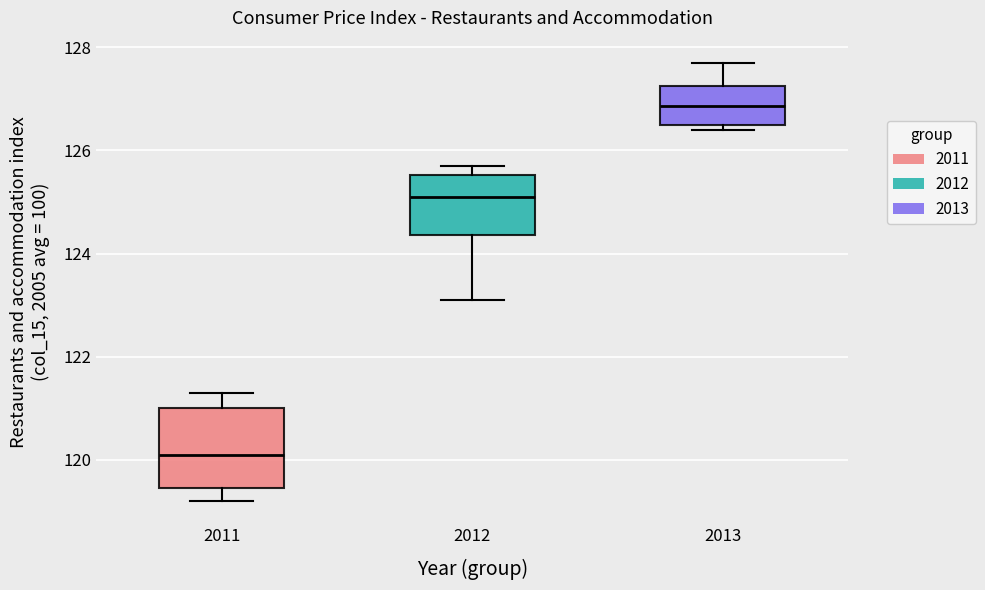

Which box has the lowest median line?

2011